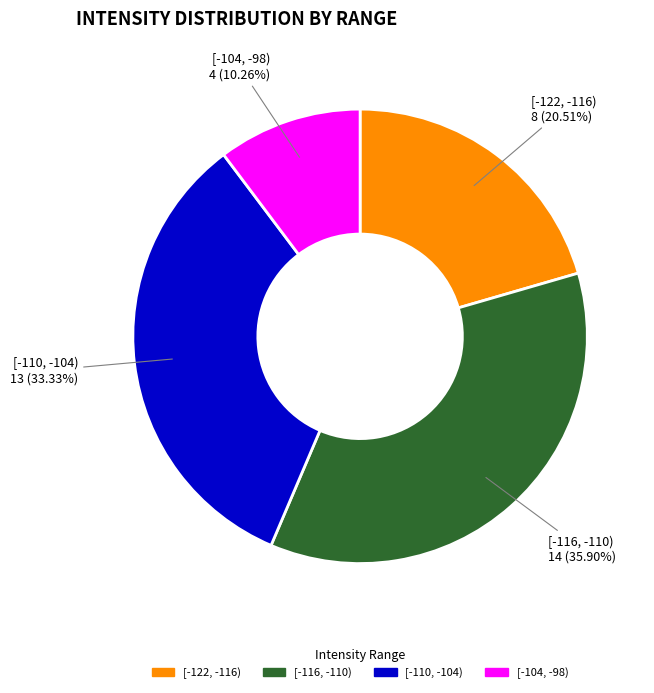

What is the largest slice in the pie chart?

[-116, -110)